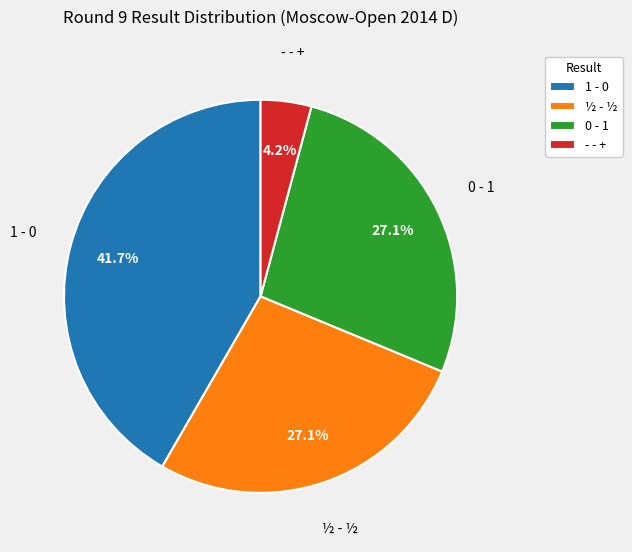

To the nearest percent, what is the combined percentage of ½ - ½ and - - +?

31%